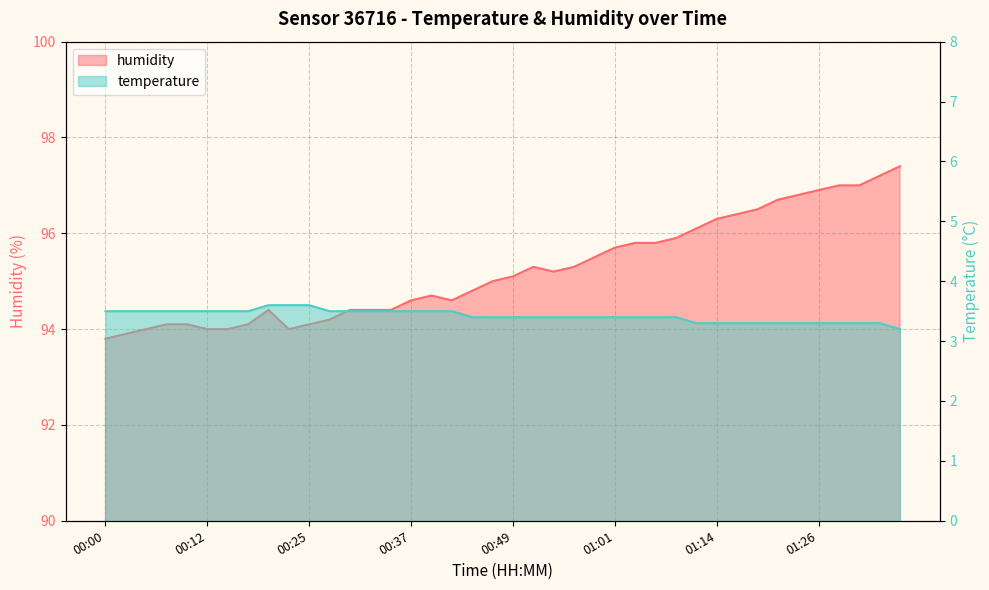

What is the difference between the second highest and minimum values in the humidity series?

3.4